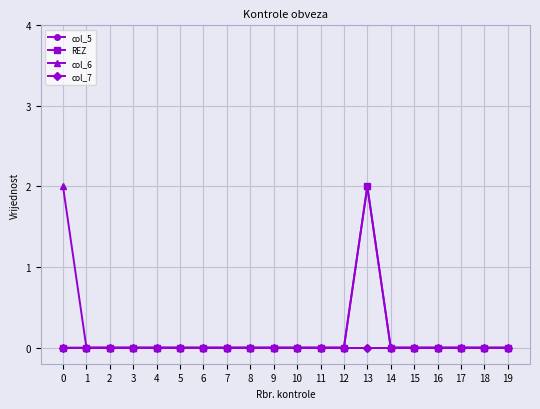

Reading left to right, extract all data points from this chart.

col_5: 0	0	0	0	0	0	0	0	0	0	0	0	0	0	0	0	0	0	0	0
REZ: 0	0	0	0	0	0	0	0	0	0	0	0	0	2	0	0	0	0	0	0
col_6: 2	0	0	0	0	0	0	0	0	0	0	0	0	2	0	0	0	0	0	0
col_7: 0	0	0	0	0	0	0	0	0	0	0	0	0	0	0	0	0	0	0	0